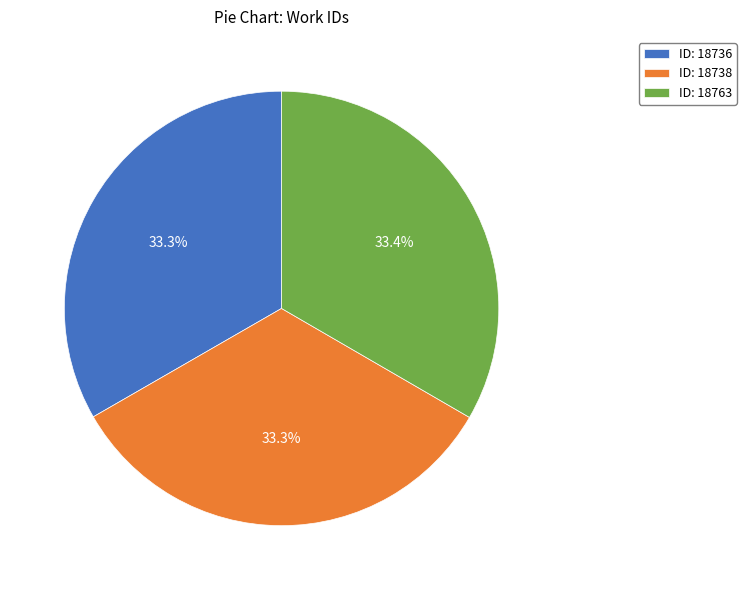

Approximately how many times larger is the value at ID: 18736 compared to ID: 18738?

1.0